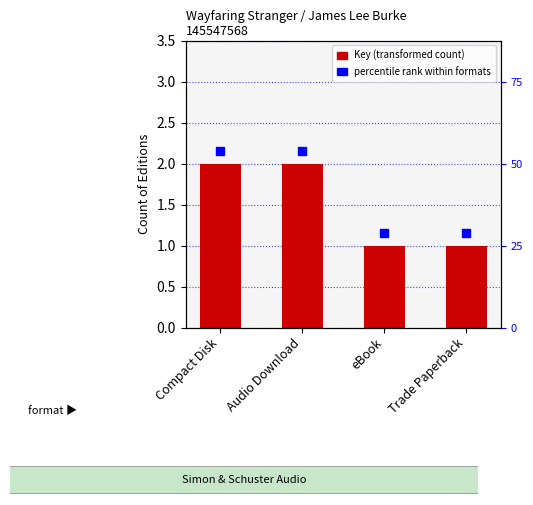

What is the approximate value at Compact Disk?

2